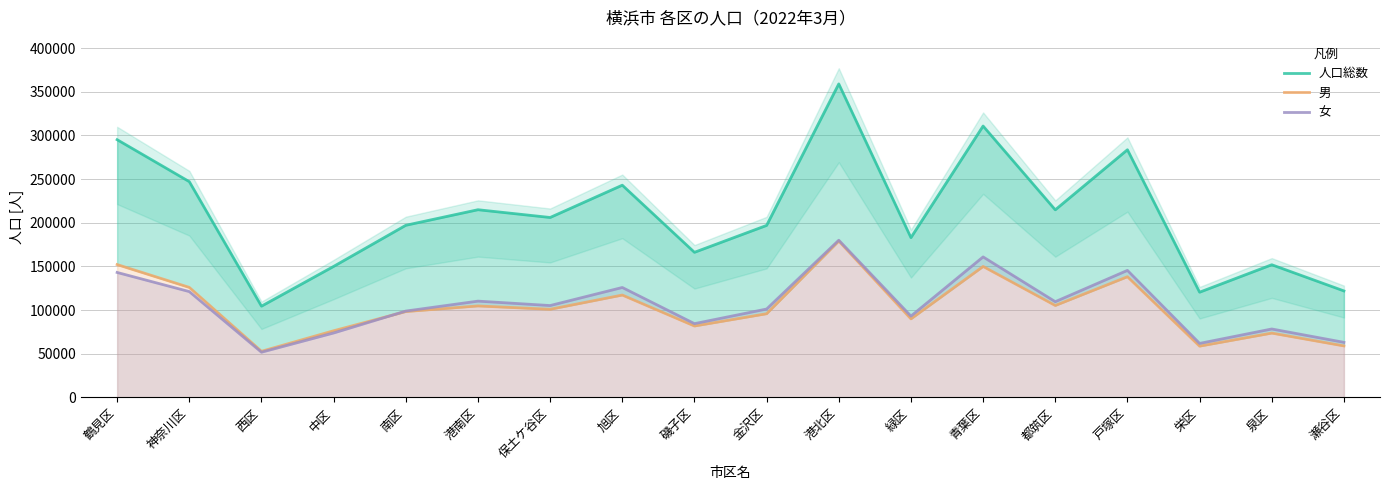

How many data points does each series have?

18